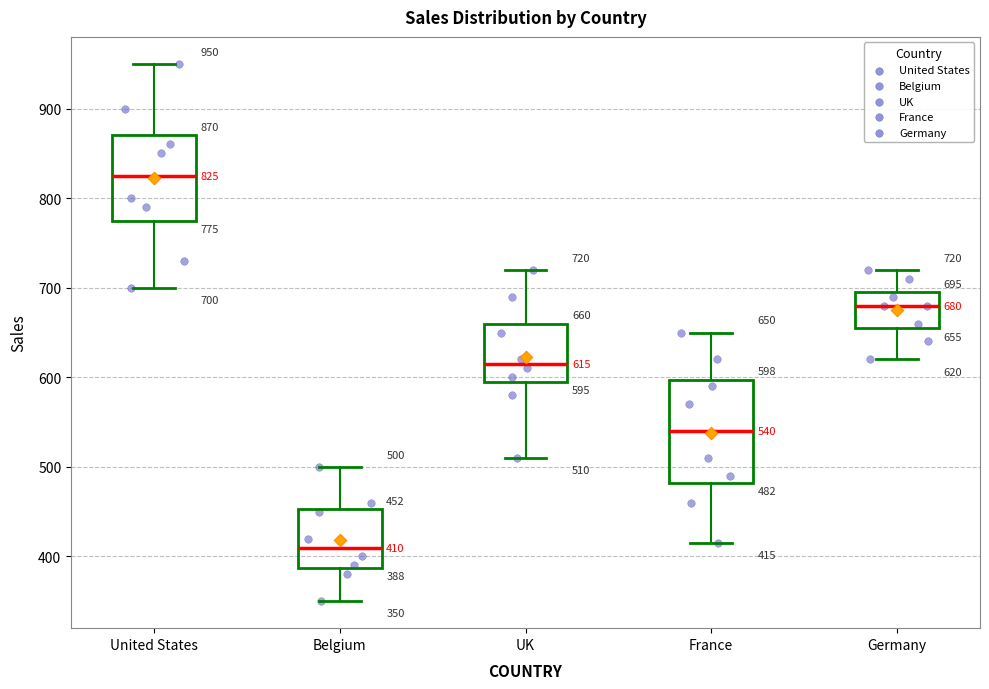

Which box's median line is the lowest?

Belgium